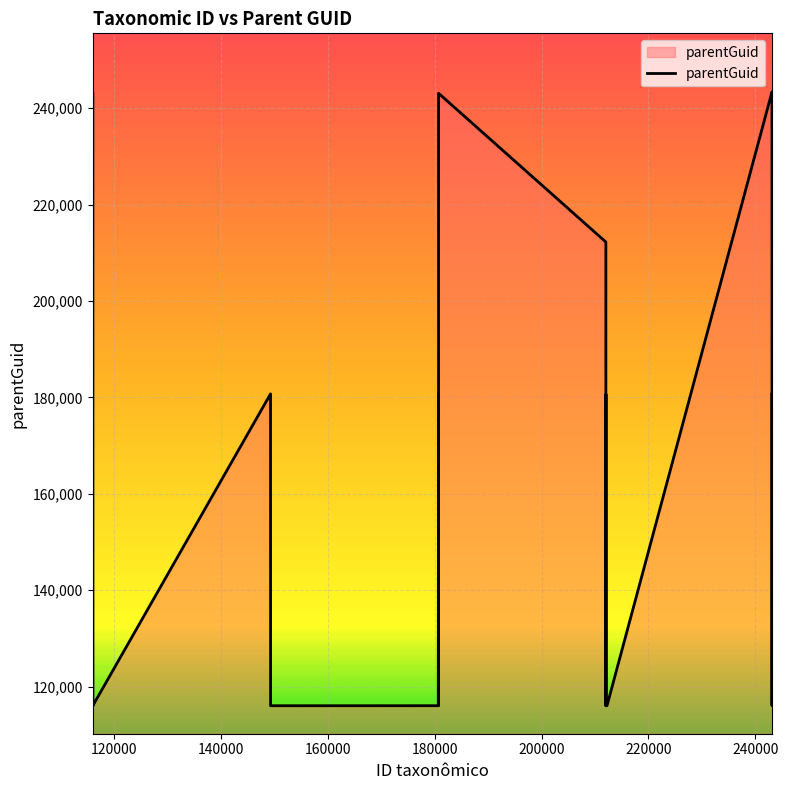

What is the smallest value displayed?

116021